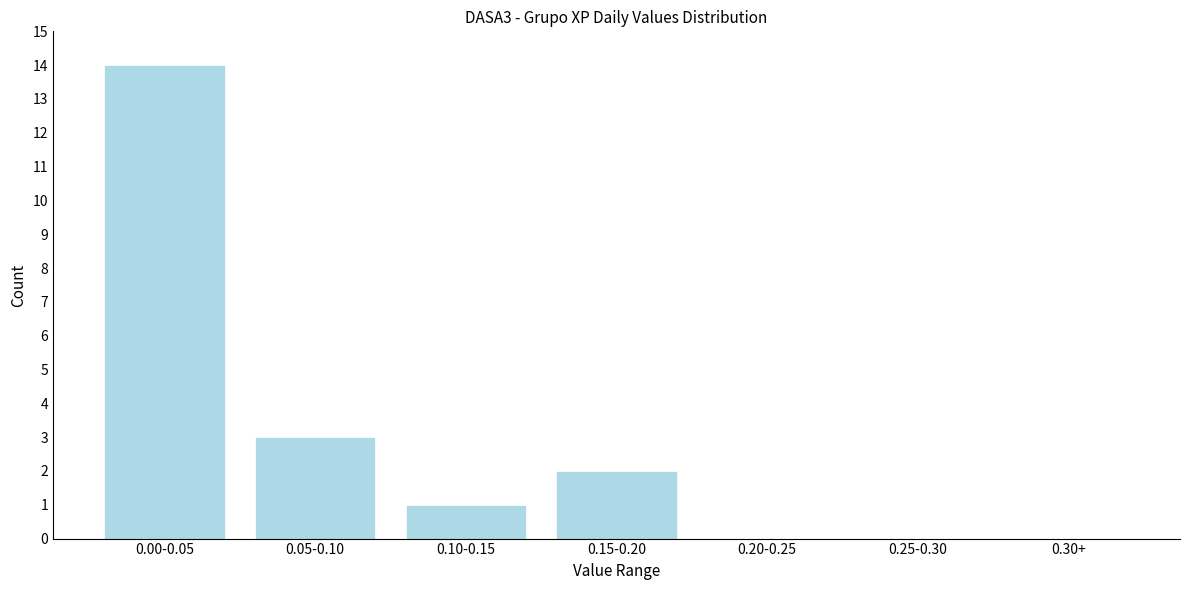

Reading left to right, list all the values displayed in this chart.

0.00-0.05=14	0.05-0.10=3	0.10-0.15=1	0.15-0.20=2	0.20-0.25=0	0.25-0.30=0	0.30+=0